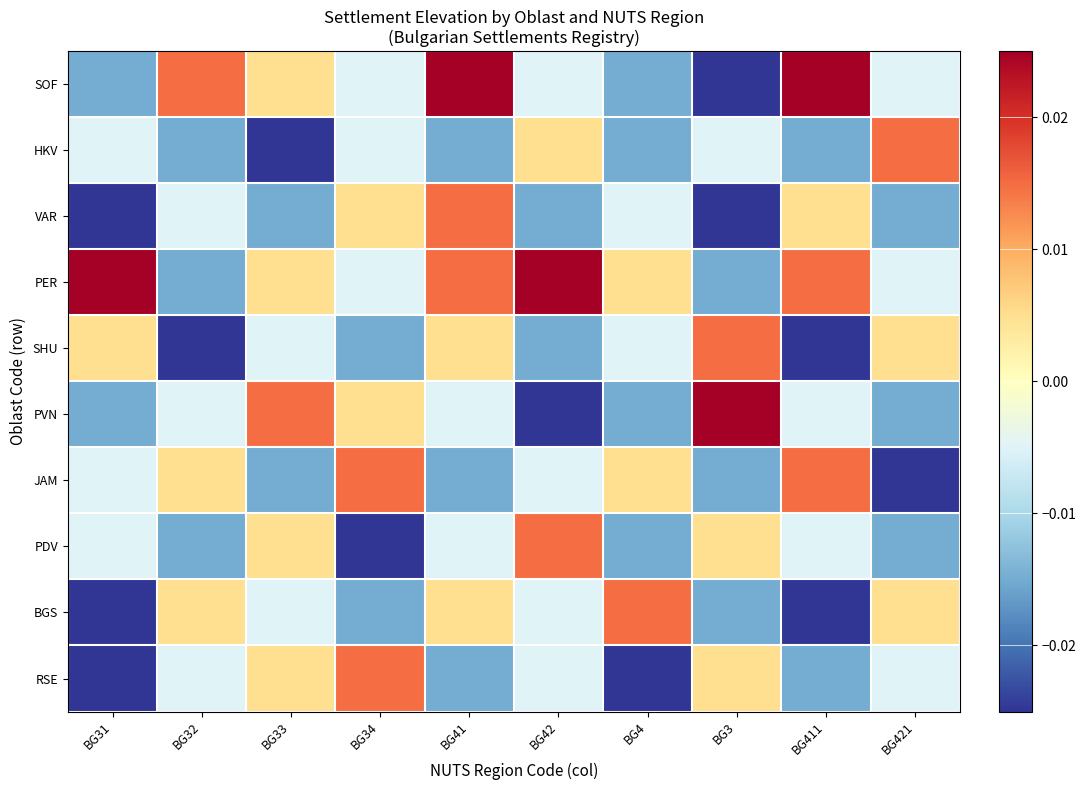

At which category is the sum across all series the highest?

BG41